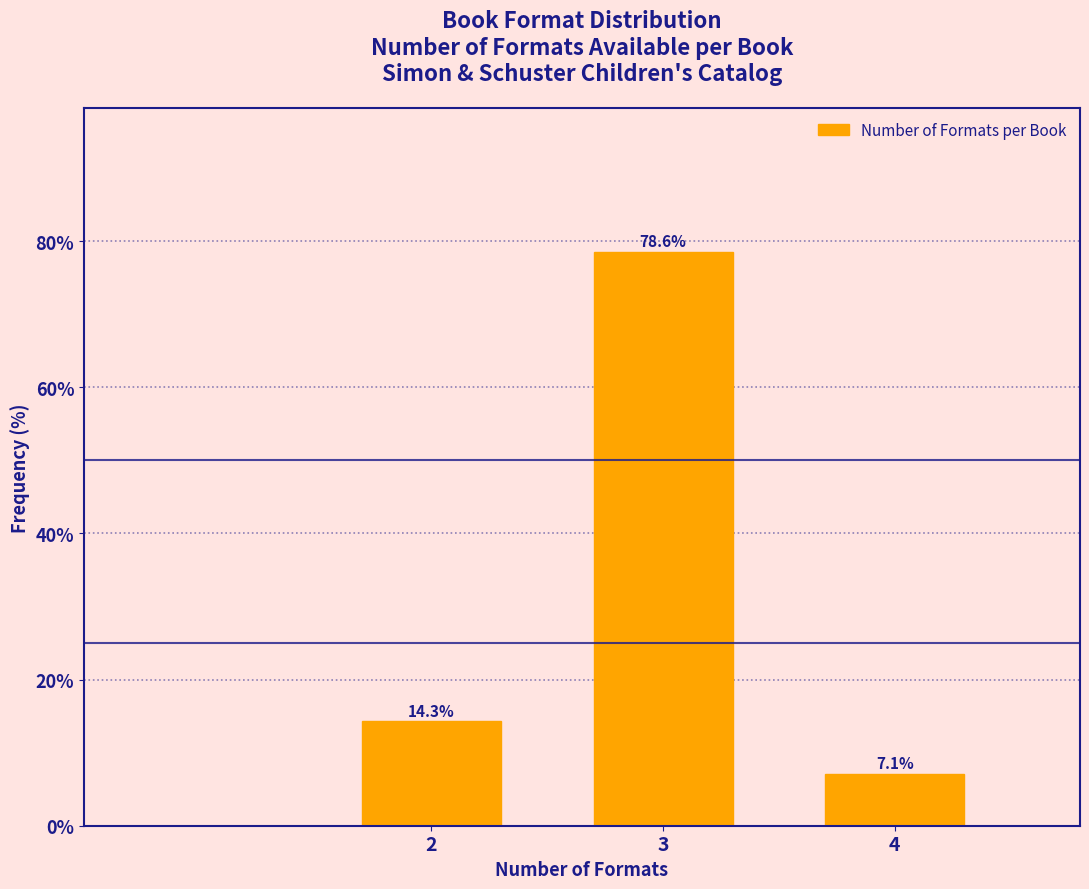

Reading left to right, transcribe all the data shown in this chart.

2=14.3	3=78.6	4=7.1